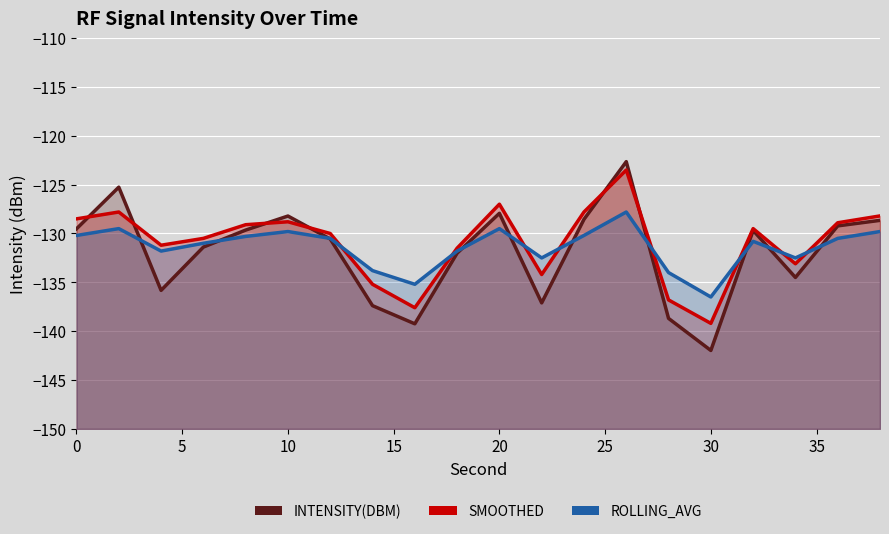

What is the value of the rolling_avg point at the 2nd from the left?

-129.5